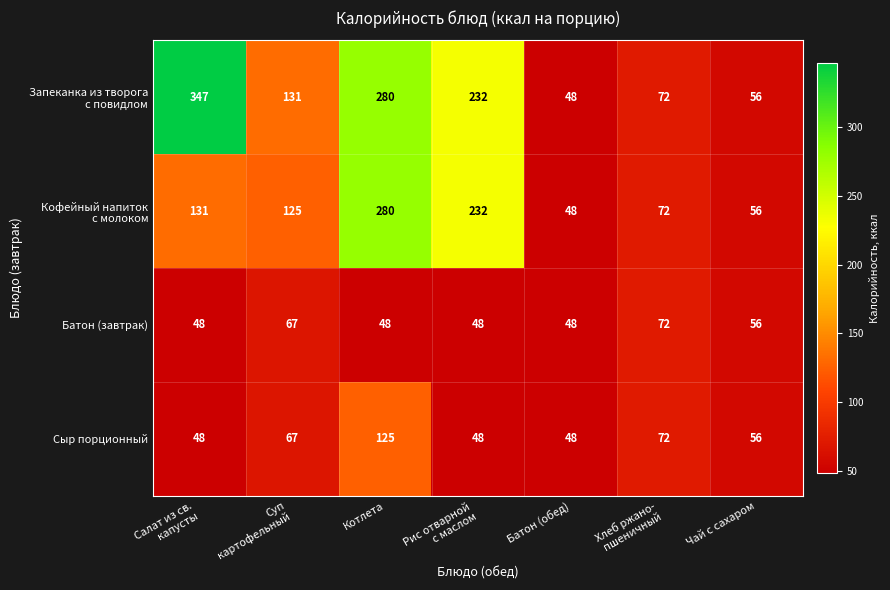

What is the average value of the Сыр порционный series?

66